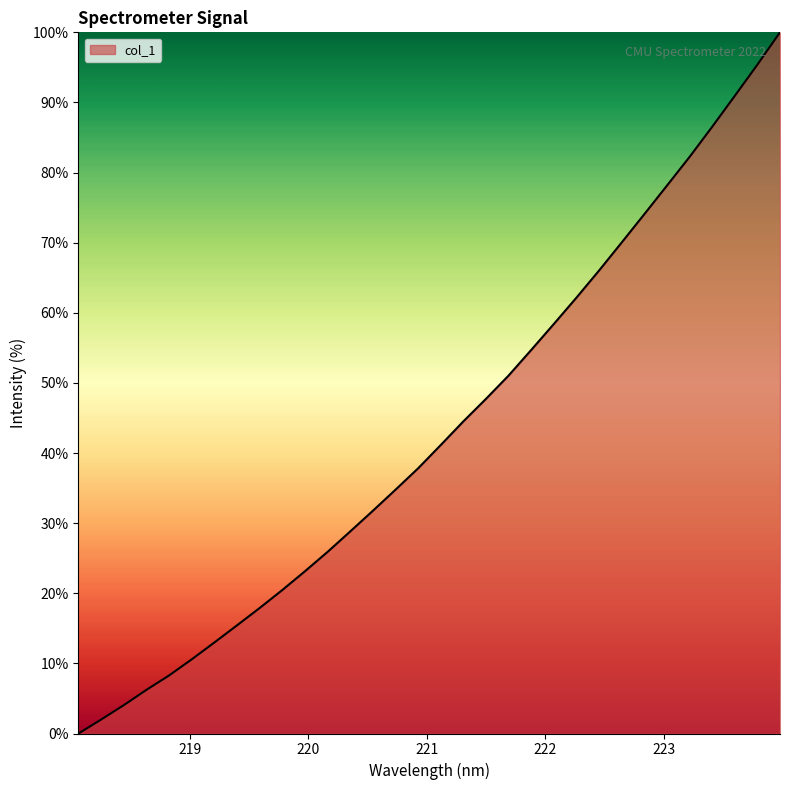

What is the difference between the maximum and minimum values?

100.0